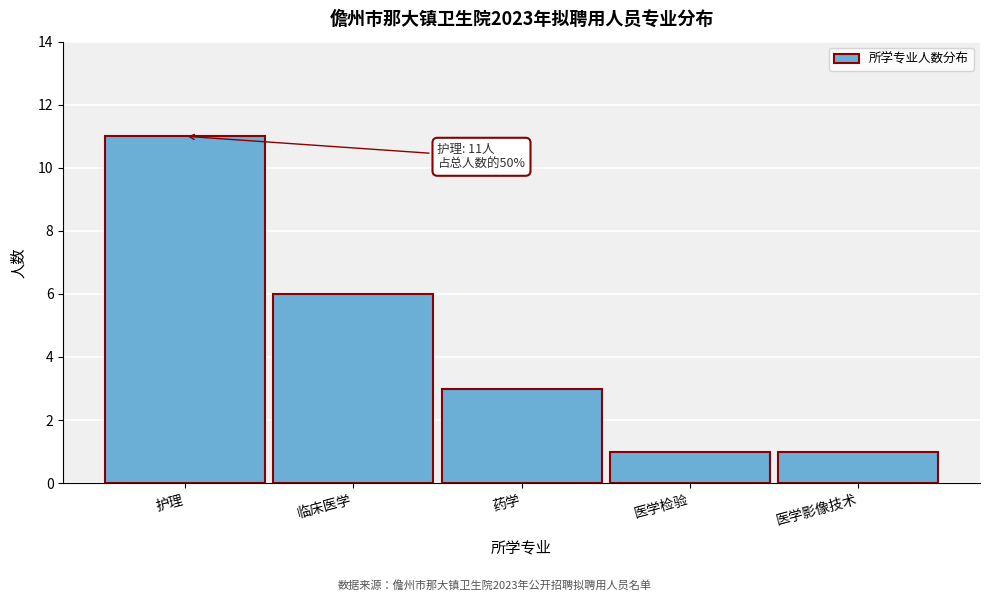

Reading right to left, transcribe all the data shown in this chart.

医学影像技术=1	医学检验=1	药学=3	临床医学=6	护理=11